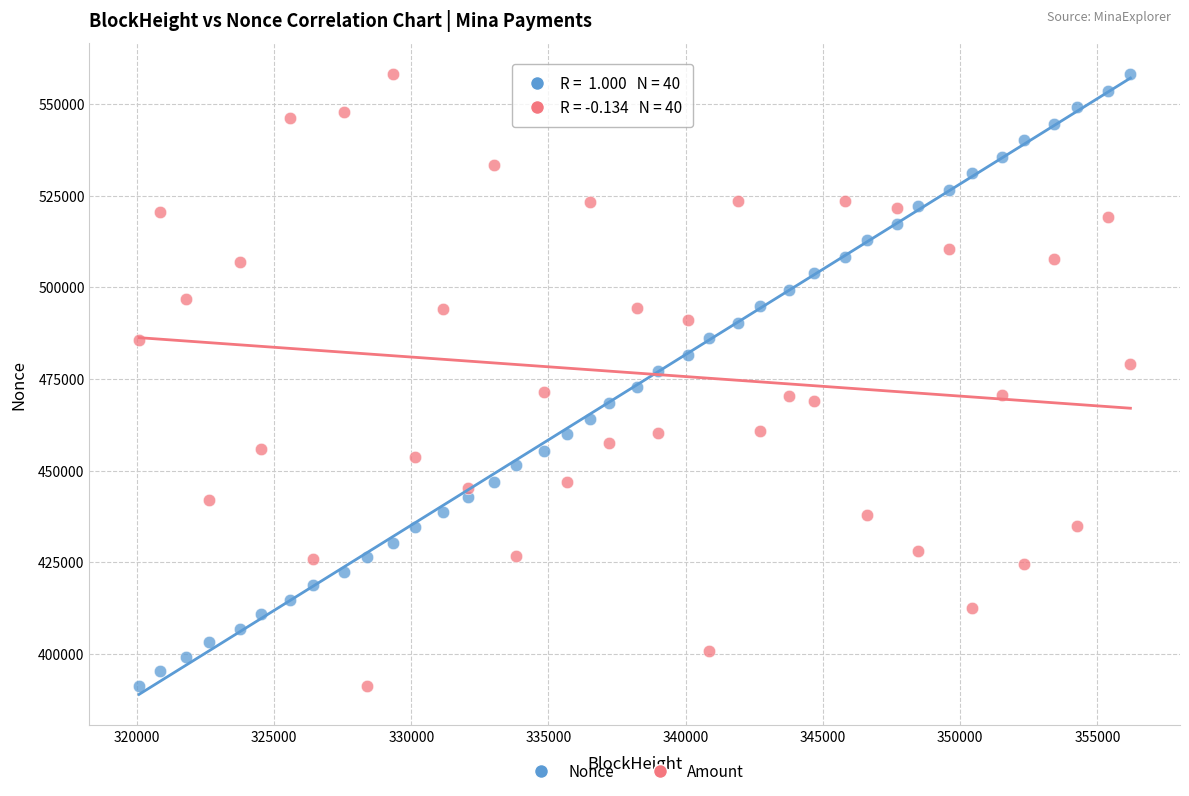

Across all data points, what is the range of Y values (max minus min)?

166904.0